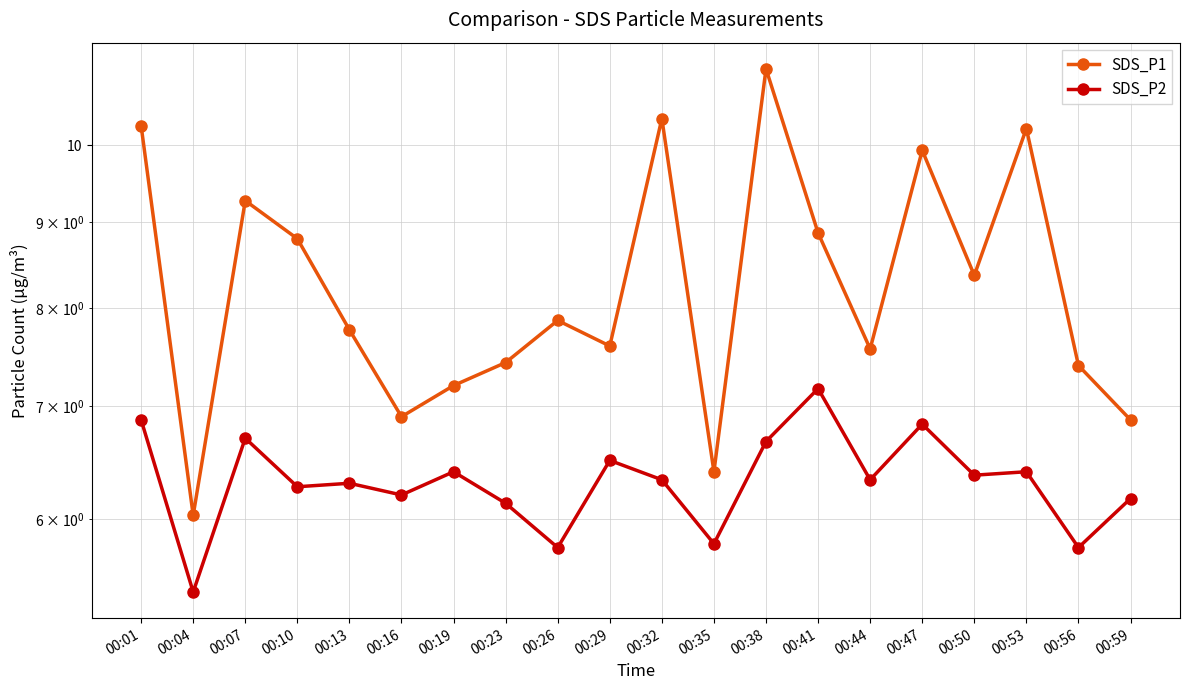

What value does the SDS_P1 series have at 00:32?

10.4